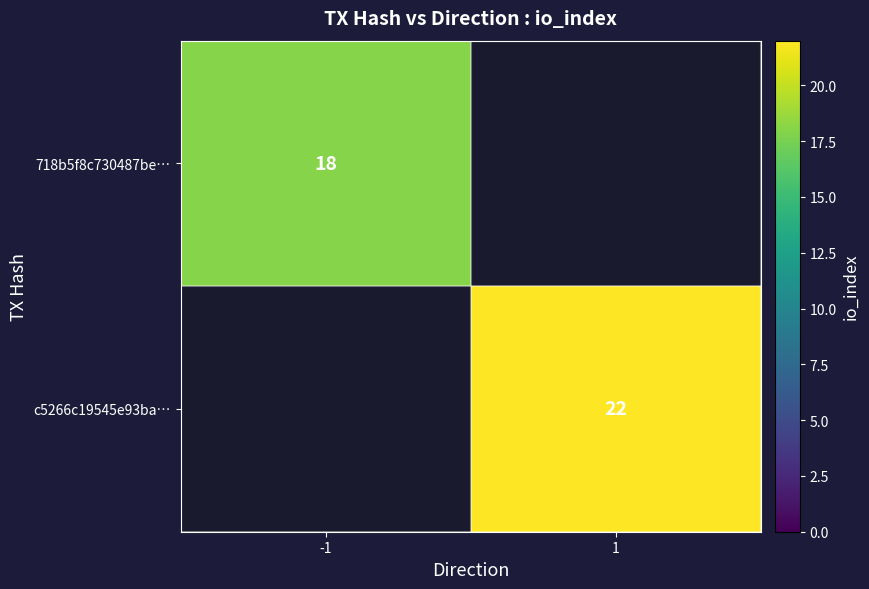

What is the maximum value shown in the chart?

22.0